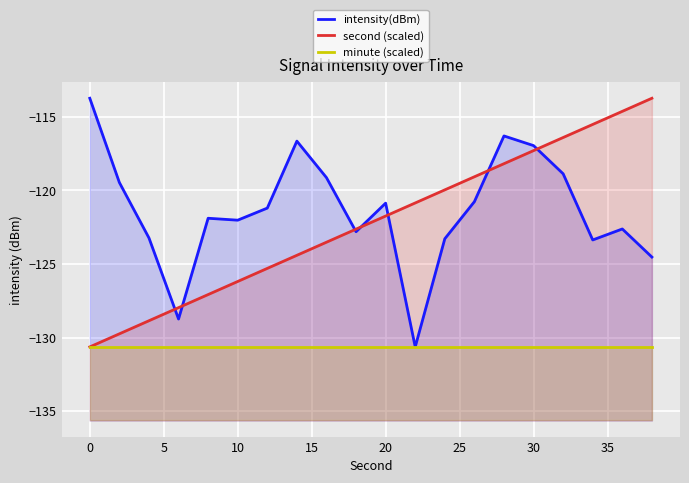

The minute (scaled) series shows -197.9 at 30. True or false?

False